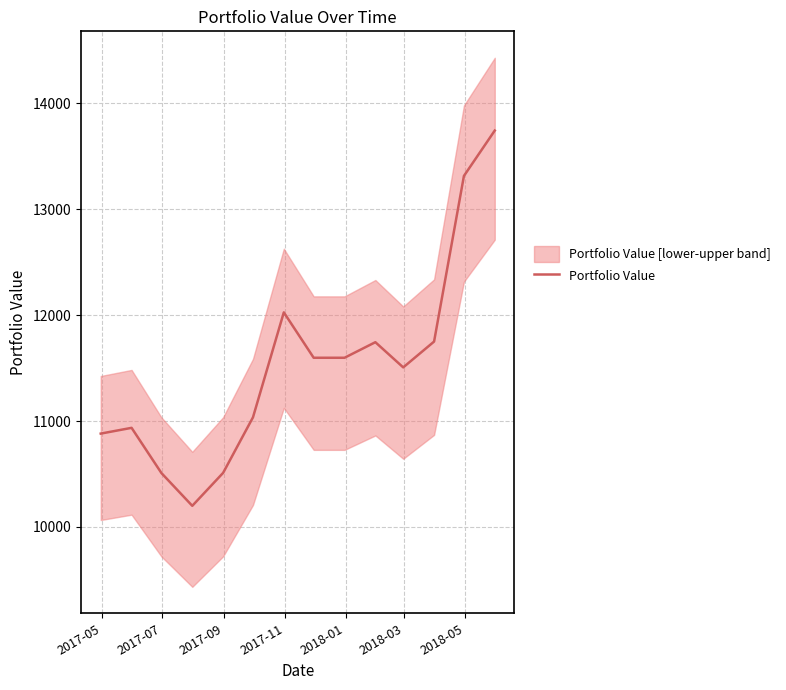

What is the maximum value for Portfolio Value?

13743.5